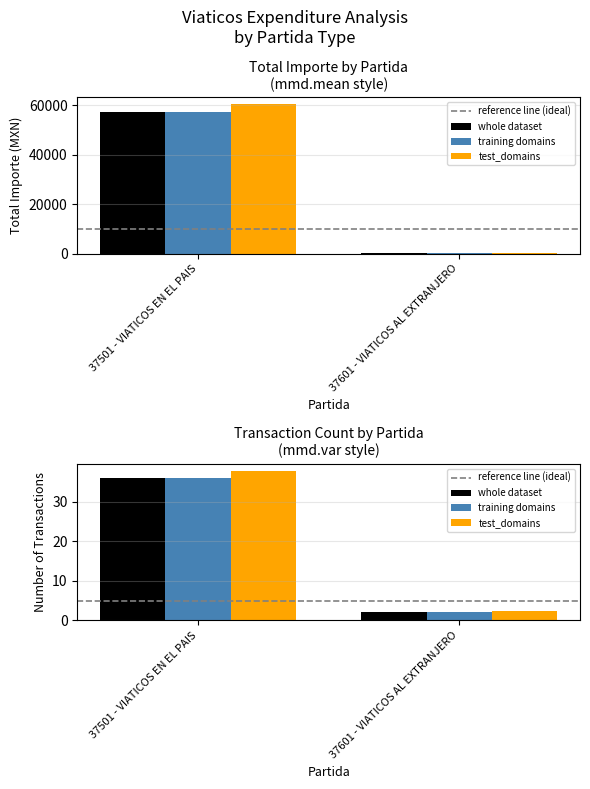

What is the average value of the whole dataset series?

19.0